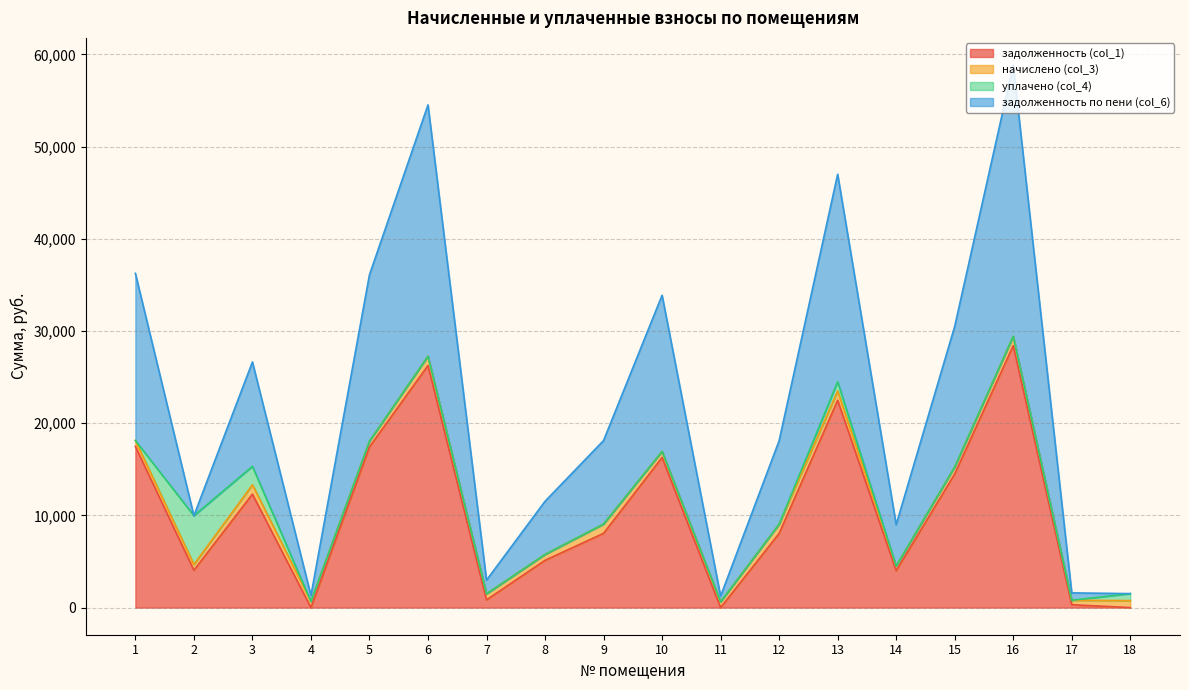

True or false: задолженность по пени (col_6) and задолженность (col_1) cross at least once.

False